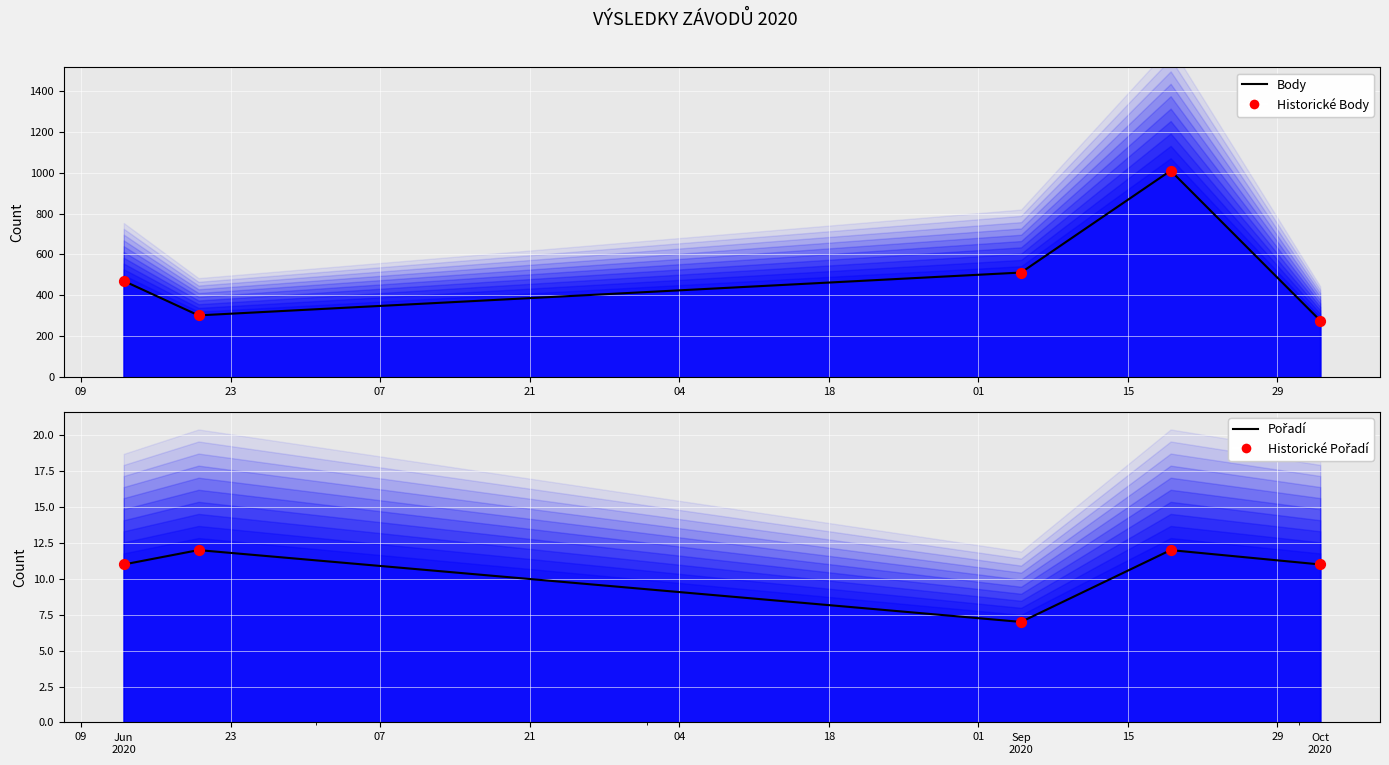

Is the value of Historické Pořadí at 21 greater than the value of Historické Body at 07?

No